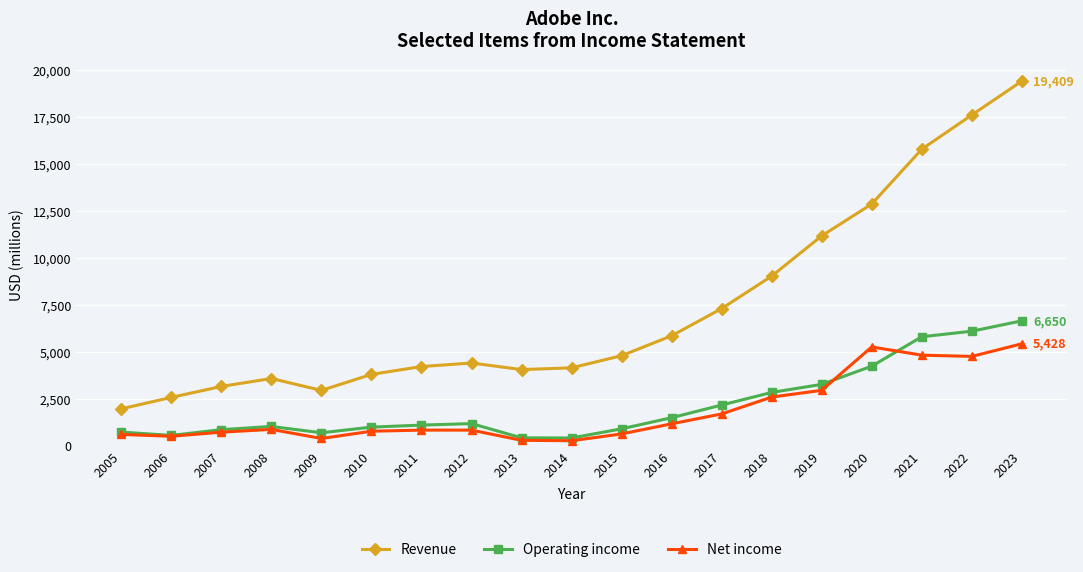

What is the sum of all Revenue values?

138668